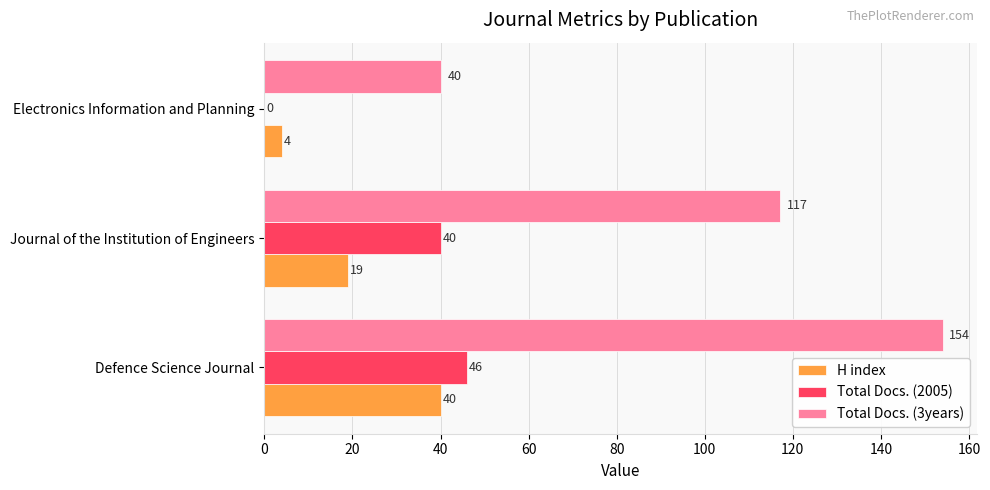

What is the sum of the Total Docs. (2005) values at Defence Science Journal and Journal of the Institution of Engineers?

86